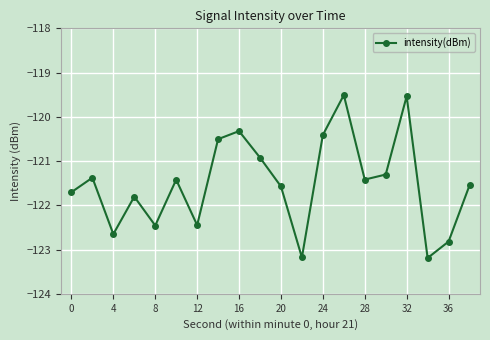

What is the minimum value shown in the chart?

-123.2